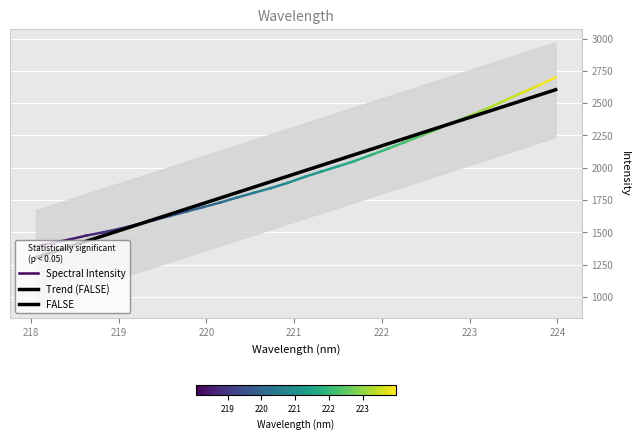

What is the label of the 3rd point from the left?

218.442